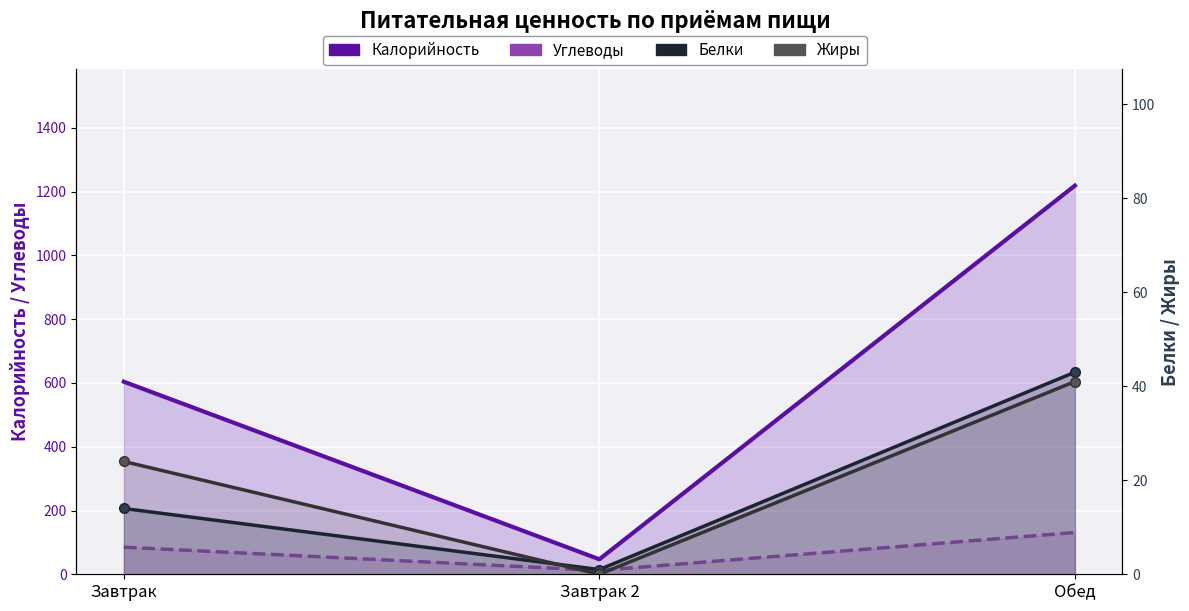

What is the approximate value of Калорийность at Обед?

1219